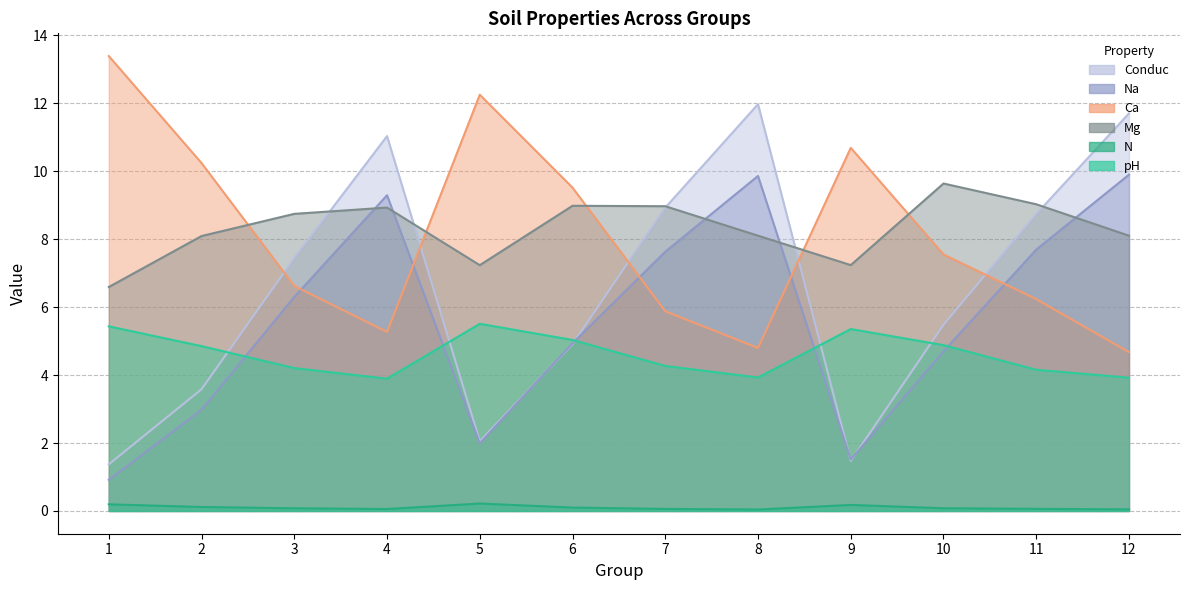

How many interior local peaks does the pH series have?

2